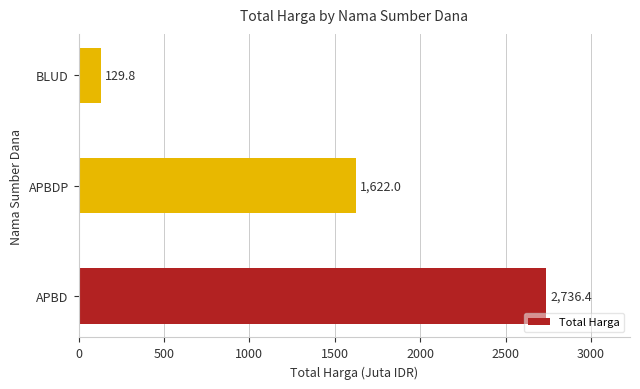

True or false: the data shows 1807.5 at APBD.

False